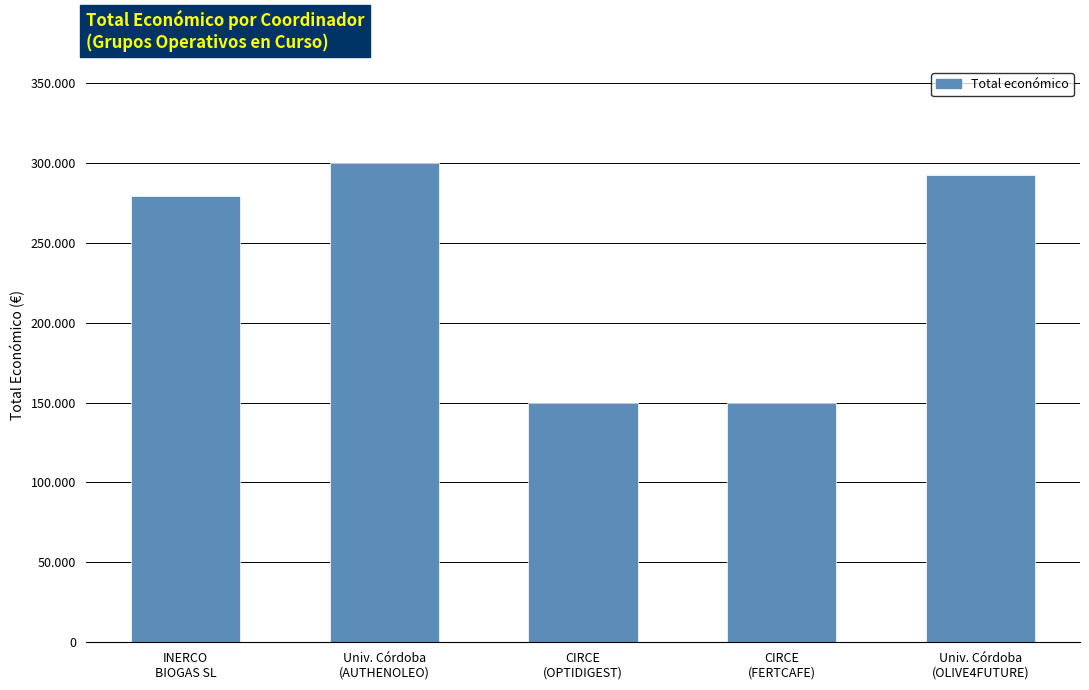

What position from the right is CIRCE
(FERTCAFE)?

2